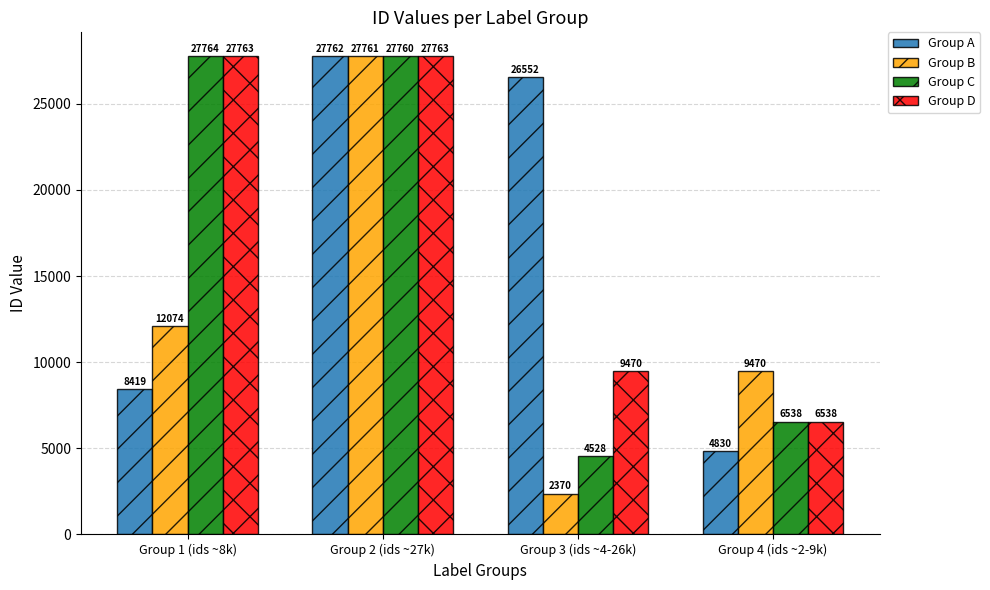

Reading left to right, list all the values displayed in this chart.

Group A: Group 1 (ids ~8k)=8419	Group 2 (ids ~27k)=27762	Group 3 (ids ~4-26k)=26552	Group 4 (ids ~2-9k)=4830
Group B: Group 1 (ids ~8k)=12074	Group 2 (ids ~27k)=27761	Group 3 (ids ~4-26k)=2370	Group 4 (ids ~2-9k)=9470
Group C: Group 1 (ids ~8k)=27764	Group 2 (ids ~27k)=27760	Group 3 (ids ~4-26k)=4528	Group 4 (ids ~2-9k)=6538
Group D: Group 1 (ids ~8k)=27763	Group 2 (ids ~27k)=27763	Group 3 (ids ~4-26k)=9470	Group 4 (ids ~2-9k)=6538